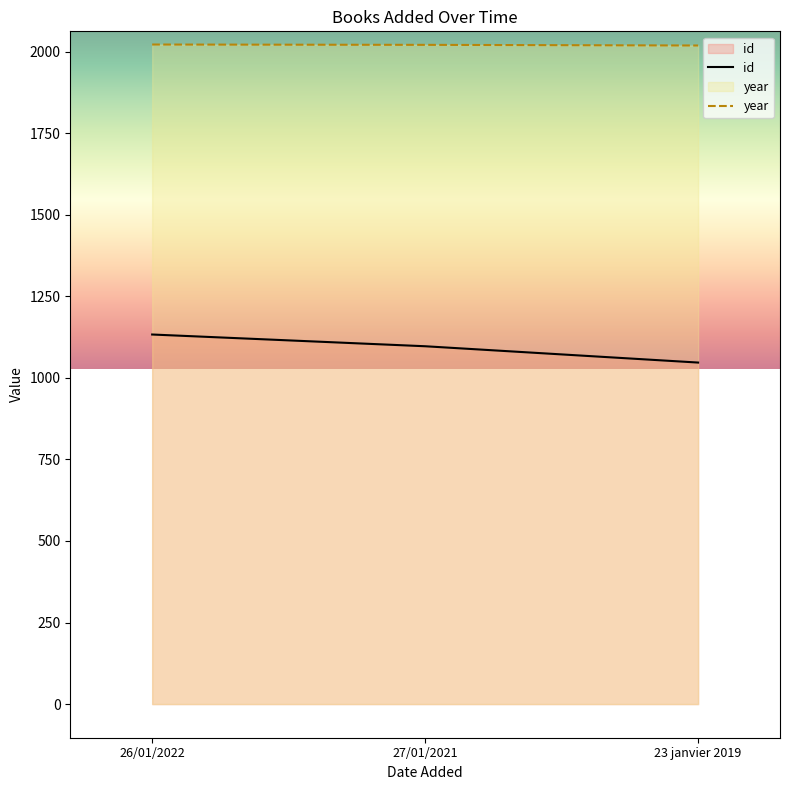

List the labels in order of id value, largest first.

26/01/2022, 27/01/2021, 23 janvier 2019